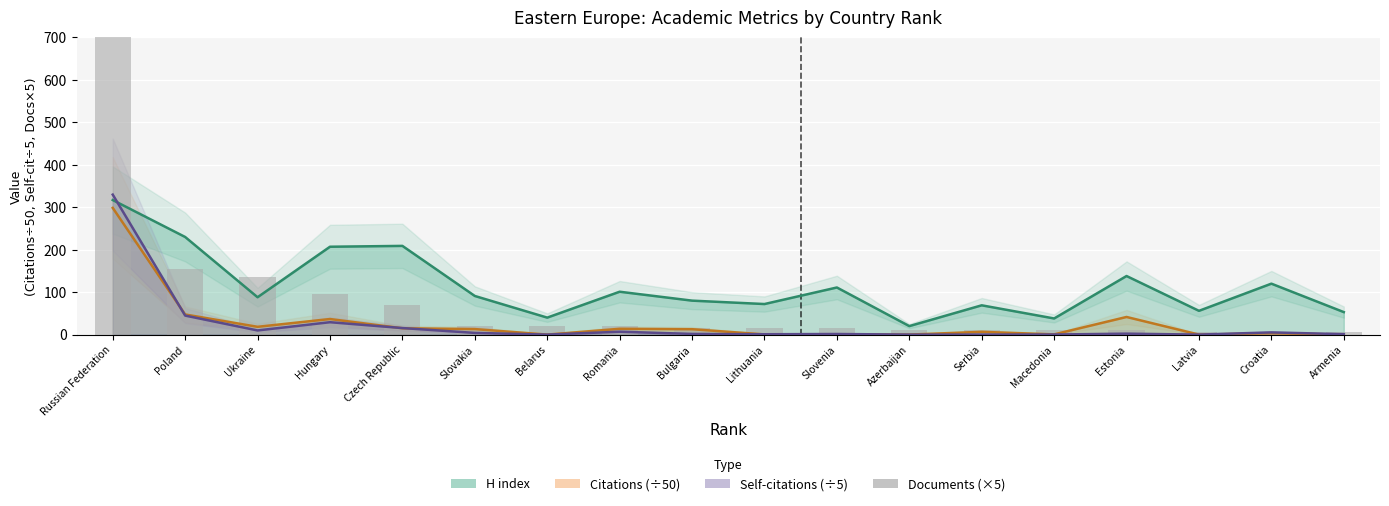

What is the change in value from Poland to Slovakia?

-135